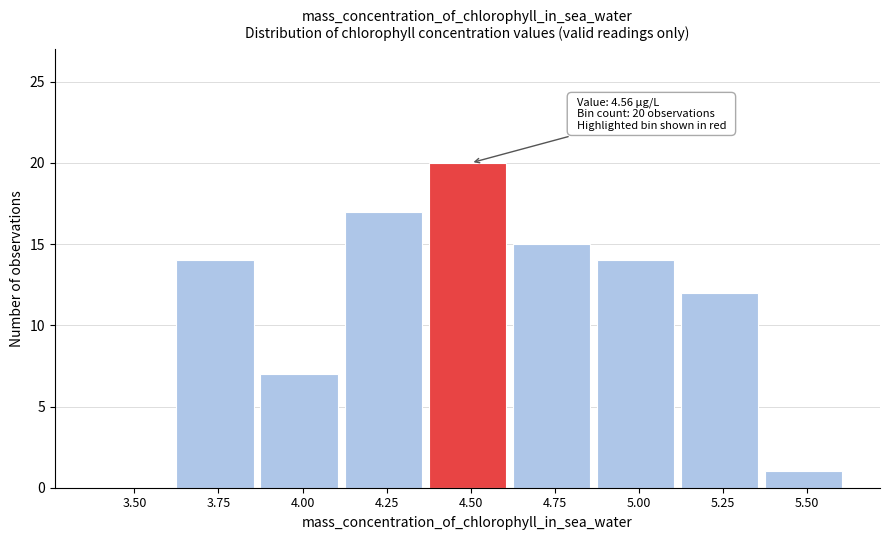

Reading left to right, extract all data points from this chart.

3.50=0	3.75=14	4.00=7	4.25=17	4.50=20	4.75=15	5.00=14	5.25=12	5.50=1